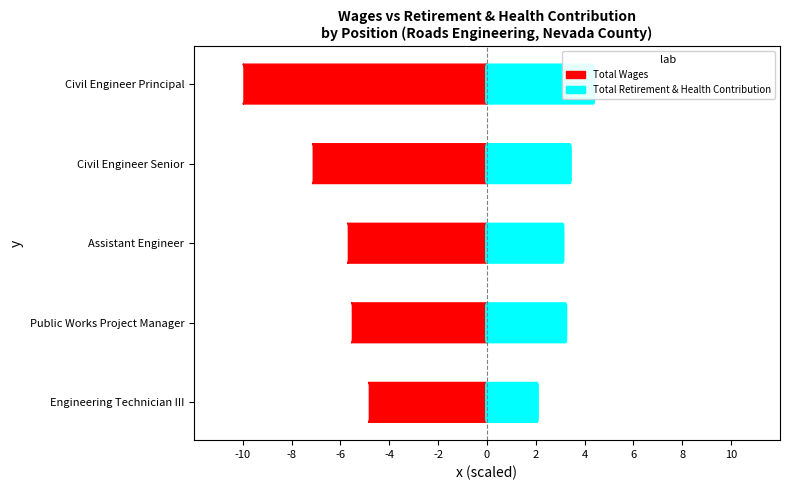

How many bars are there in total?

10